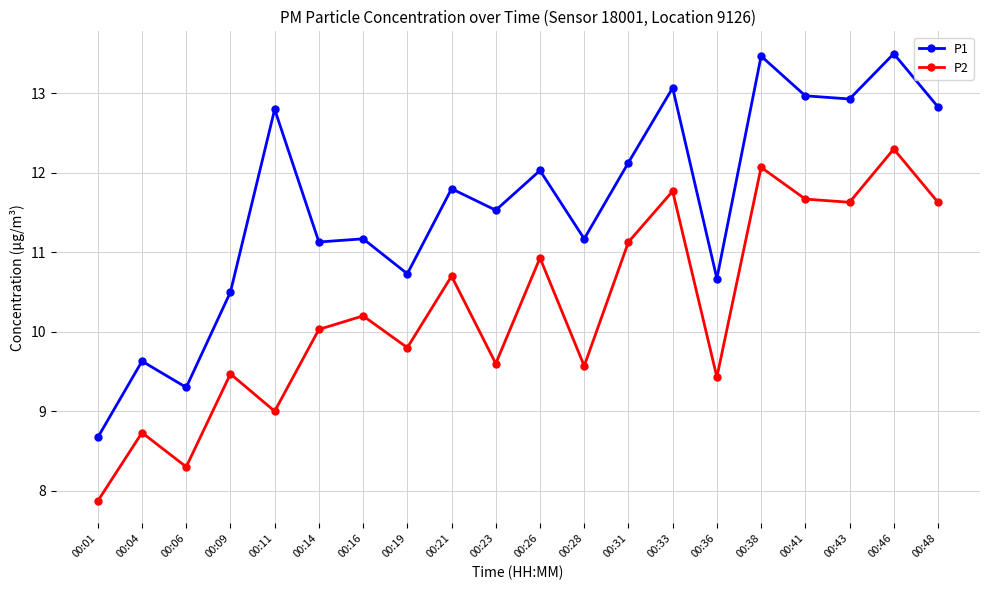

What are all the series names shown in the legend?

P1, P2